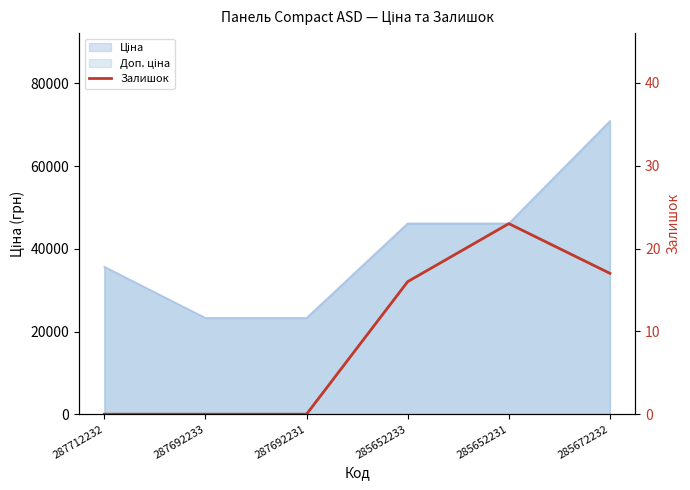

How many interior local peaks (higher than both neighbors) does the data have?

1